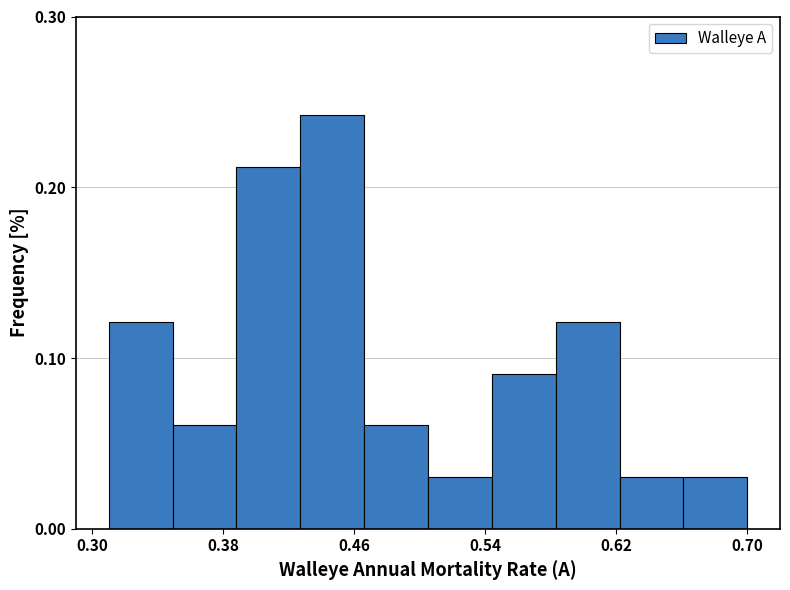

Read against the x-axis, roughly where is the centre of the tallest bar?

0.45